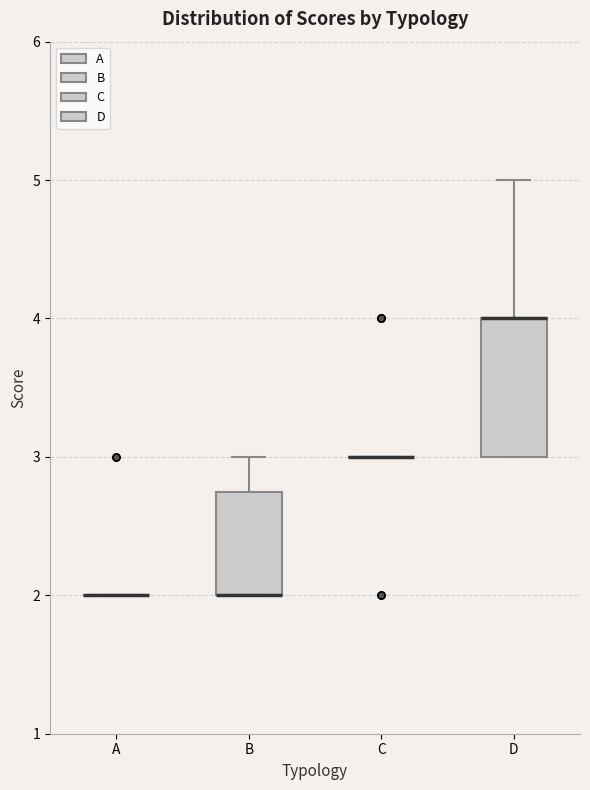

Reading left to right, transcribe this box plot: for each box, give where its median line is, the range the box spans, and where its two whiskers end, as read against the y-axis. The values are not printed on the chart, so give them approximately, as read against the axis.

A: box collapsed to a line at 2.0, whiskers 2.0 to 2.0
B: median 2.0 (drawn on the box's lower edge), box 2.0 to 2.8, whiskers 2.0 to 3.0
C: box collapsed to a line at 3.0, whiskers 3.0 to 3.0
D: median 4.0 (drawn on the box's upper edge), box 3.0 to 4.0, whiskers 3.0 to 5.0